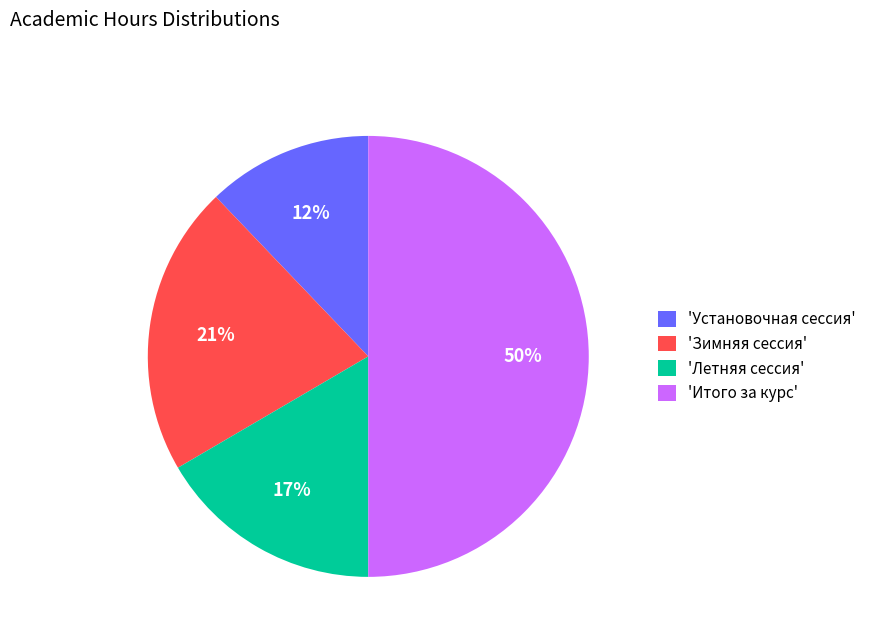

Which has a higher value, 'Итого за курс' or 'Зимняя сессия'?

'Итого за курс'